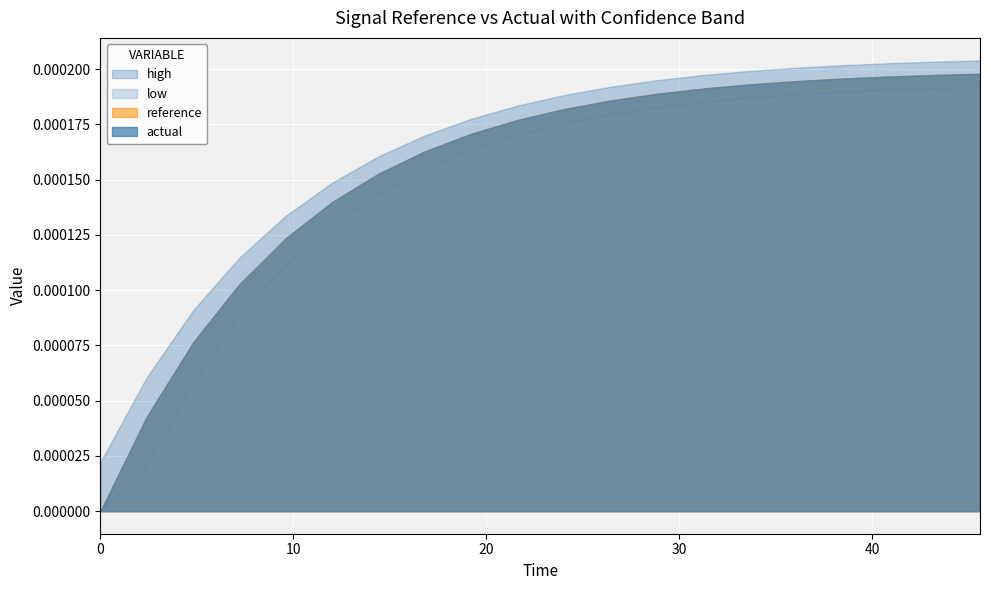

Which series has the widest spread of values?

low